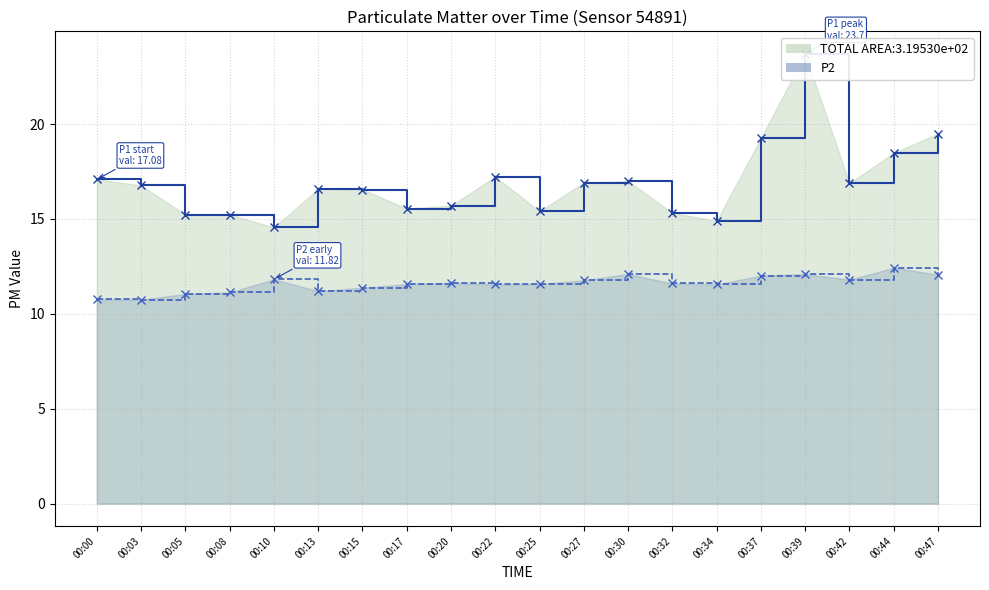

The P2 series shows 11.6 at 00:32. True or false?

True